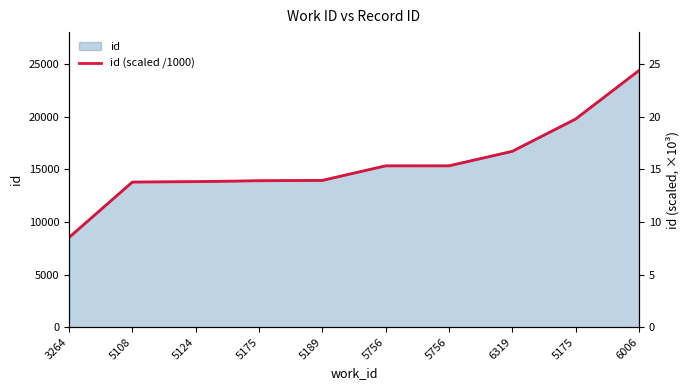

What is the change in value from 6319 to 5175?

+3.1